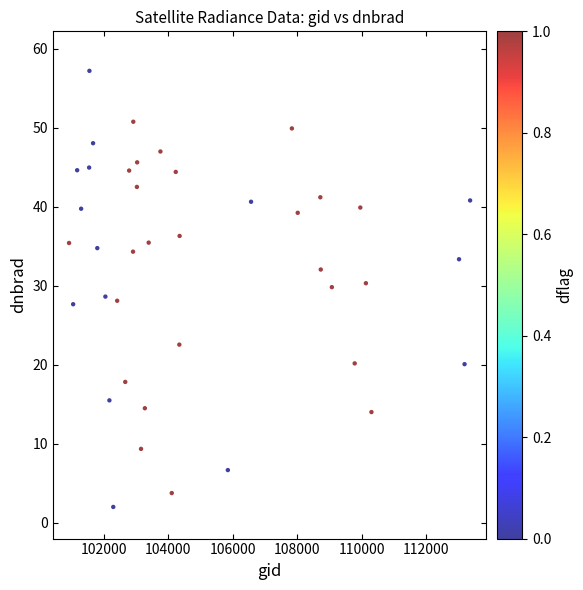

What is the range of Y values (max minus min)?

55.2